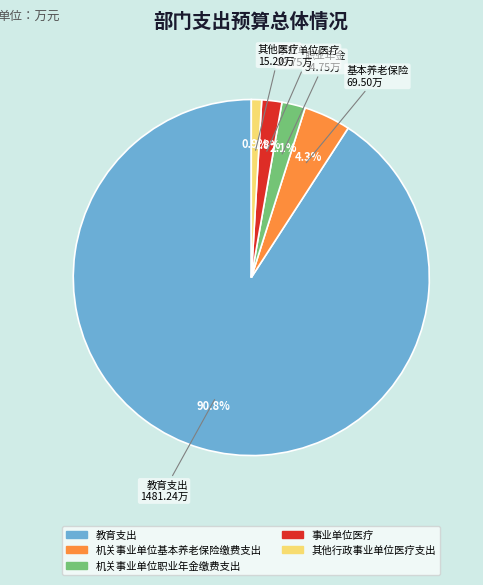

Which category has the biggest portion of the pie?

教育支出